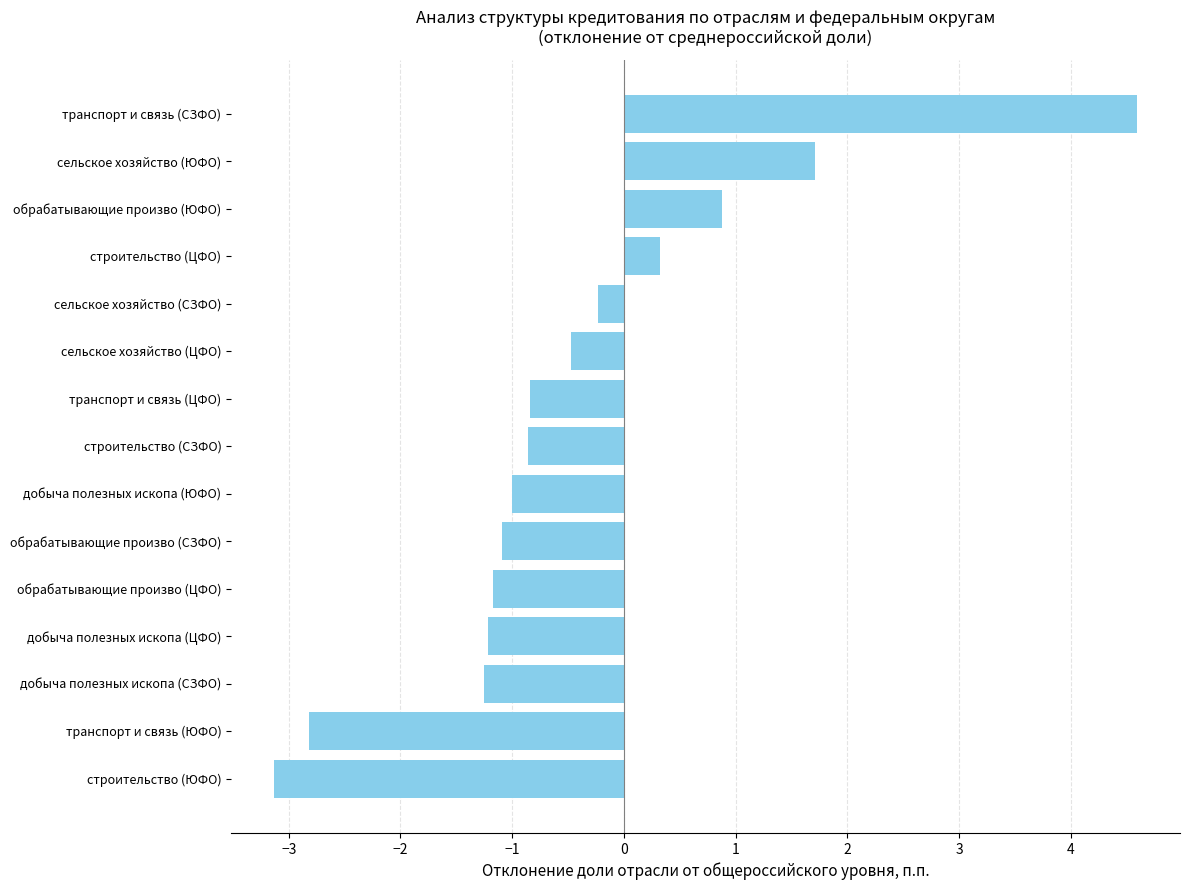

Between транспорт и связь (СЗФО) and добыча полезных ископа (ЦФО), which is larger?

транспорт и связь (СЗФО)